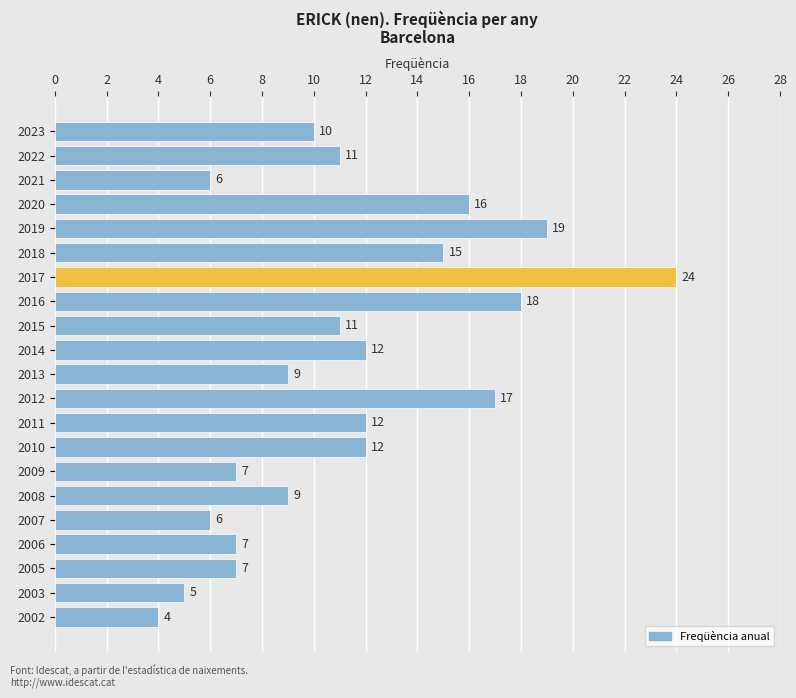

What is the difference between the maximum and minimum values?

20